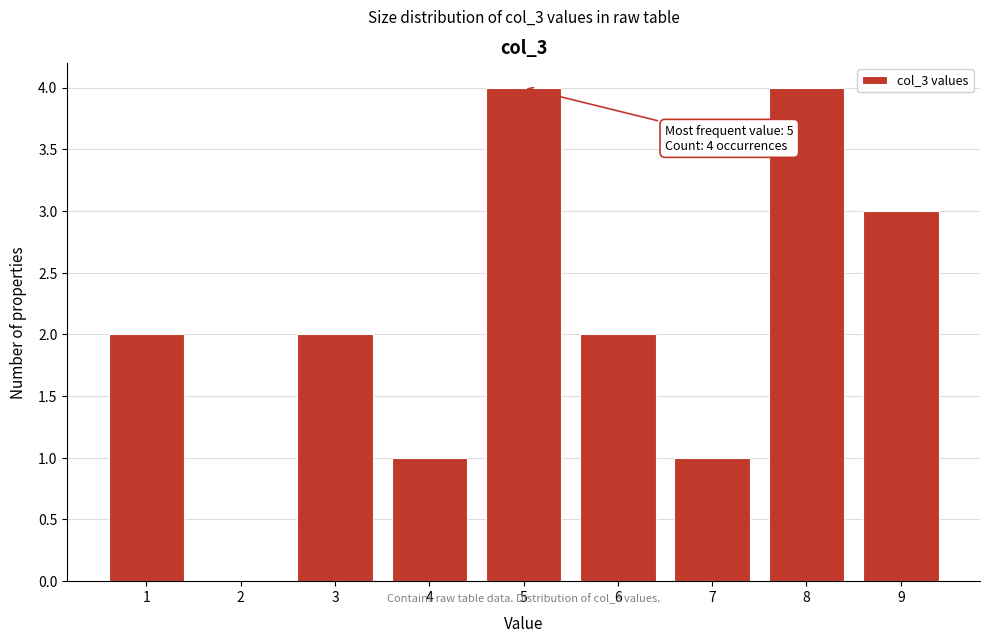

Reading left to right, transcribe all the data shown in this chart.

1=2	2=0	3=2	4=1	5=4	6=2	7=1	8=4	9=3